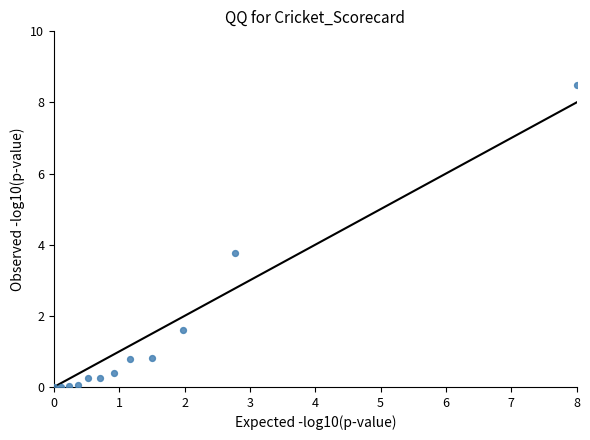

What is the range of Y values (max minus min)?

8.5